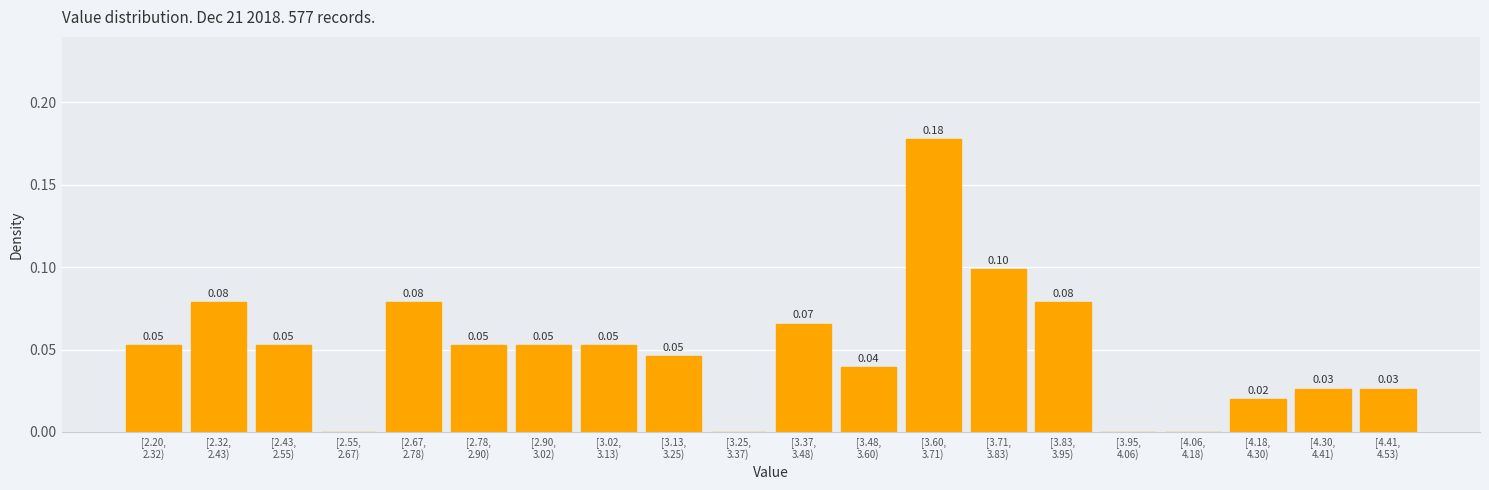

What is the sum of all values?

1.0